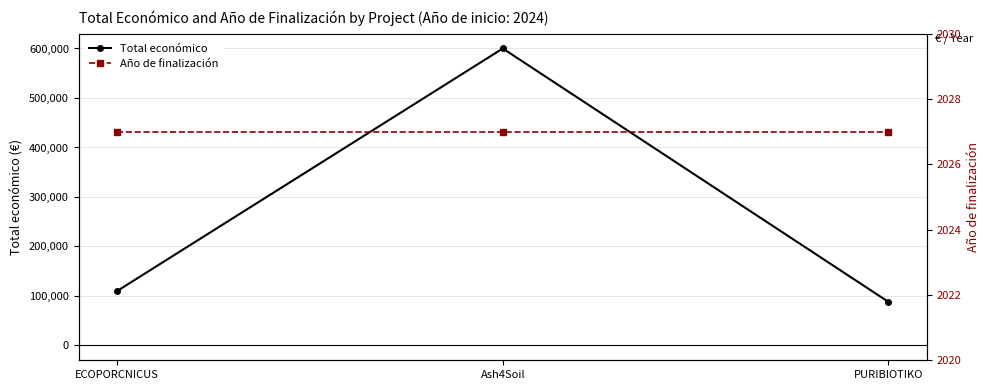

What is the value of the Año de finalización point at the 2nd from the left?

2027